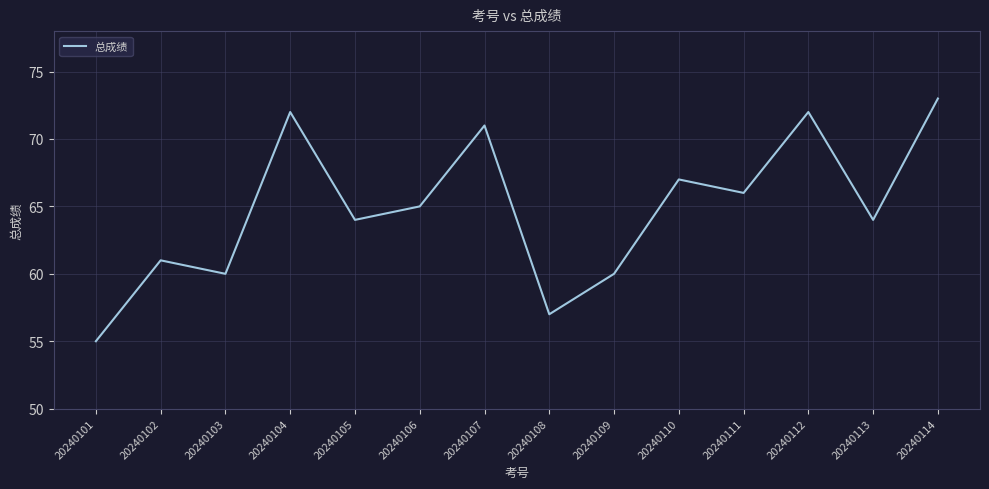

What is the sum of all values?

907